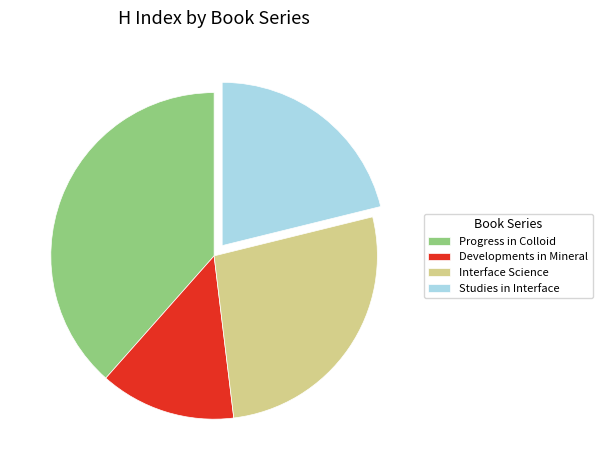

Is Developments in Mineral the majority of the pie?

No